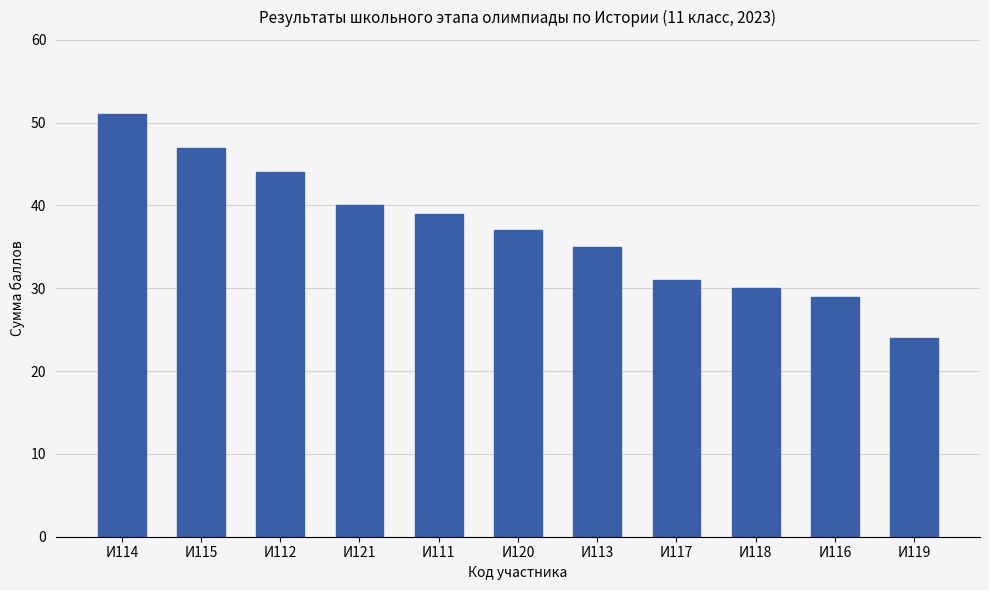

Reading right to left, what are all the values shown in this chart?

24	29	30	31	35	37	39	40	44	47	51